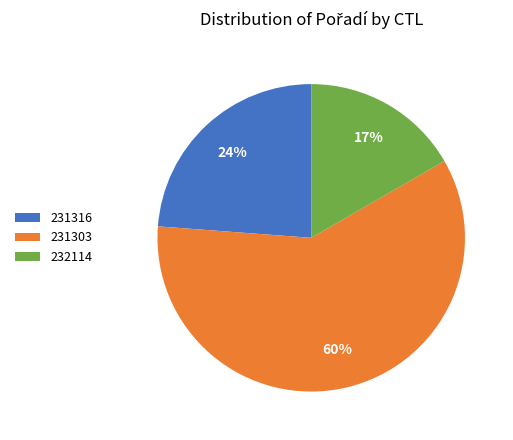

What percentage is the 231316 slice, to the nearest percent?

24%